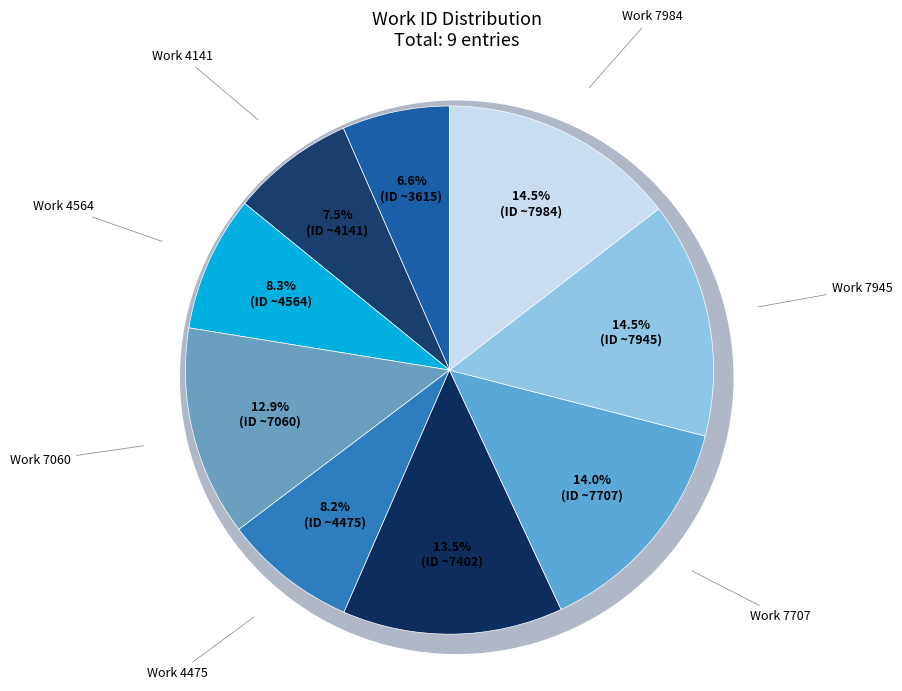

Is it true that Work 3615 is 7% of the pie?

True